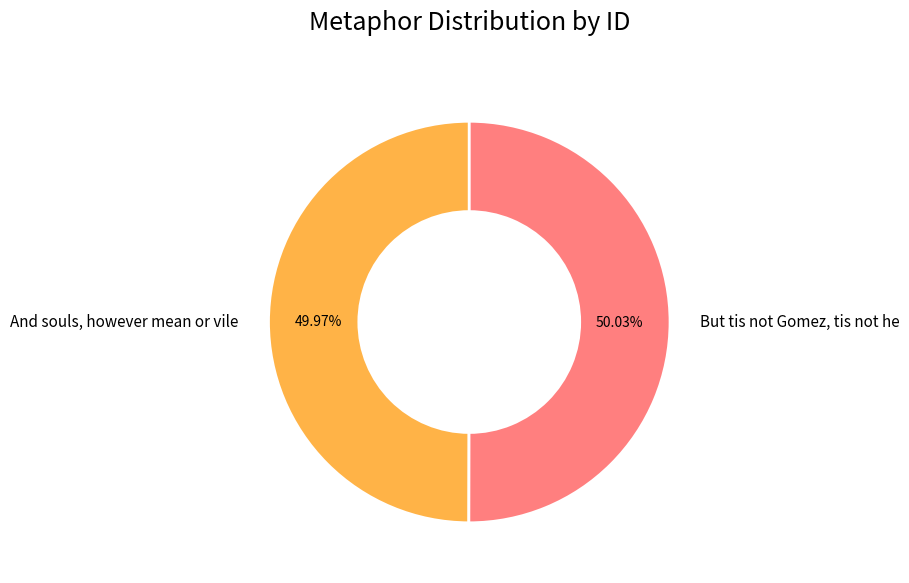

Rank the categories by value from highest to lowest.

But tis not Gomez, tis not he, And souls, however mean or vile